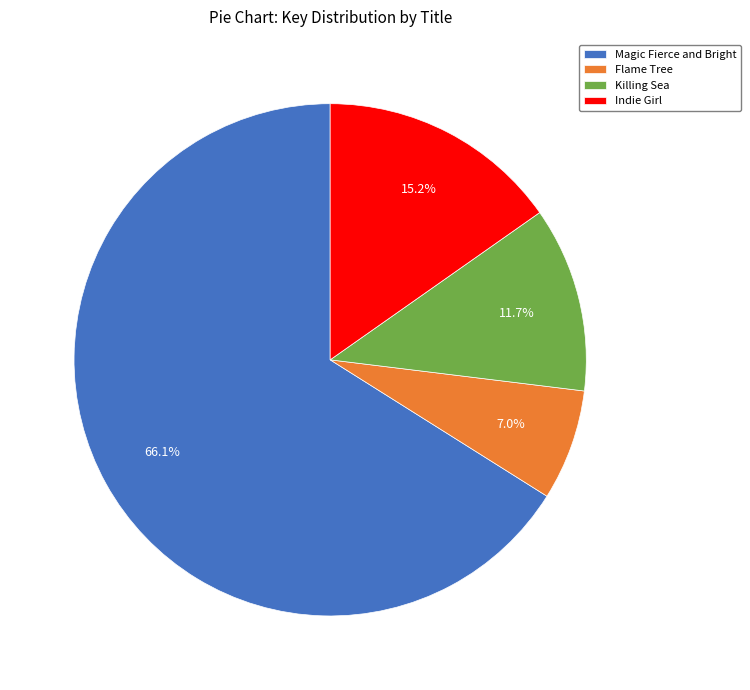

To the nearest percent, what is the average slice percentage?

25%